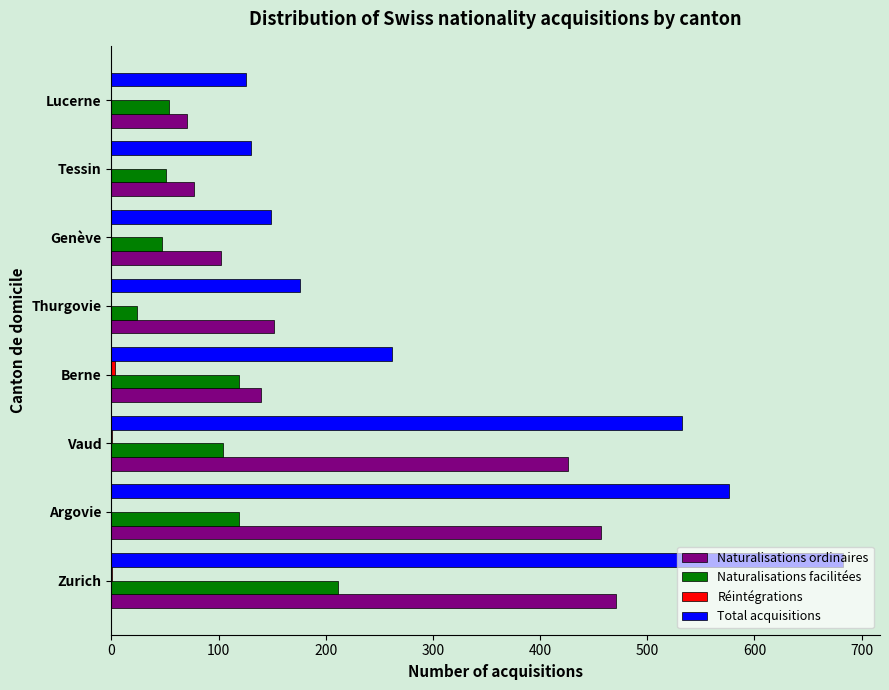

Which category has the highest value across all series?

Zurich